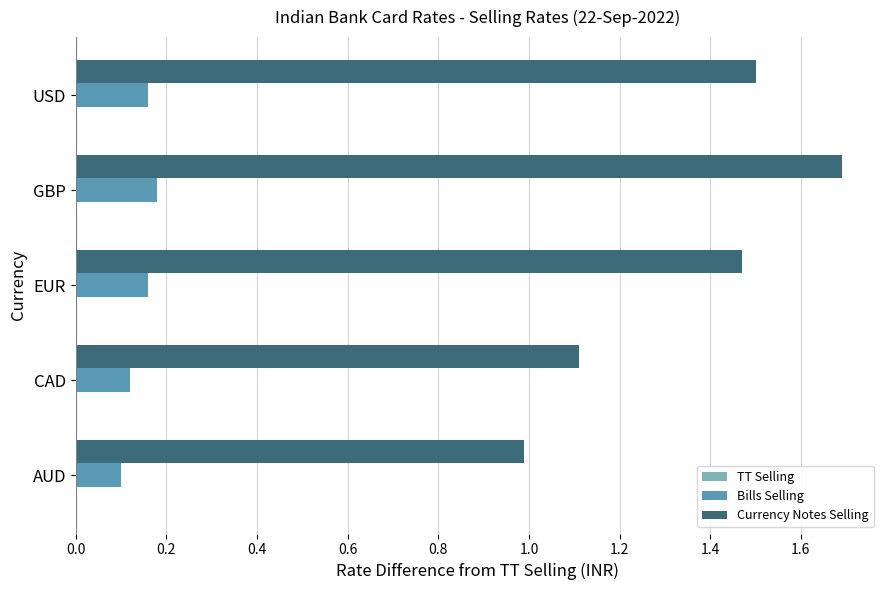

Is it true that Currency Notes Selling equals 1.6 at AUD?

False